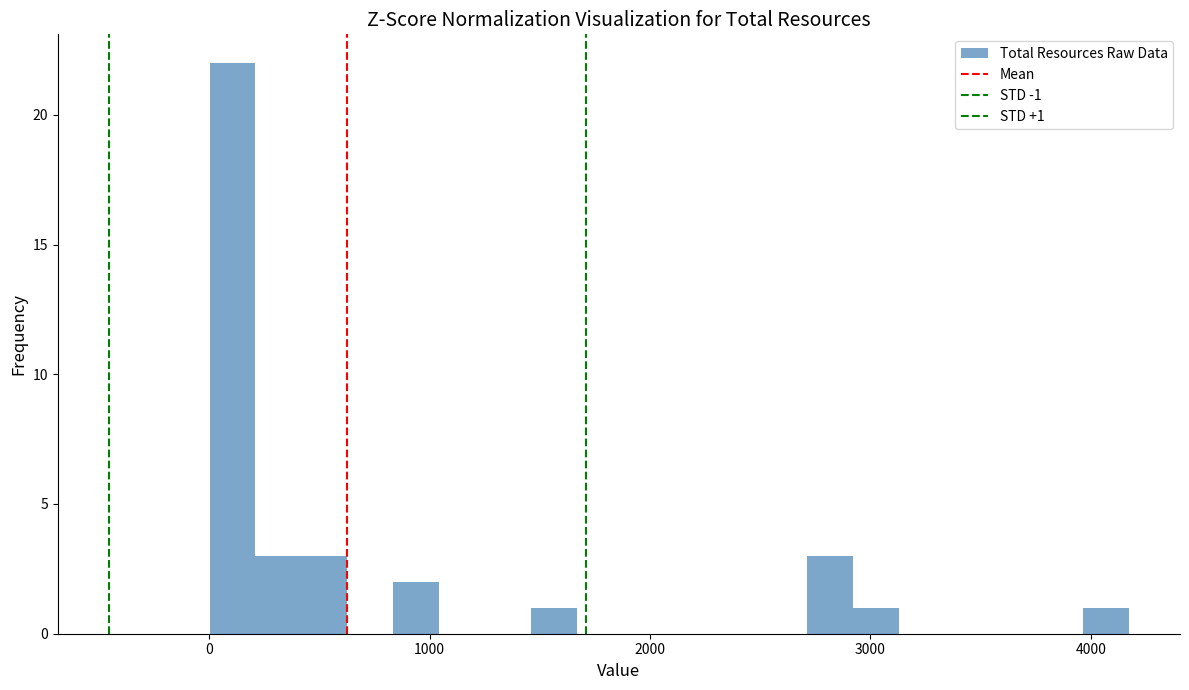

Around what value on the x-axis is the tallest bar? Give the approximate position of its centre, as read against the axis.

100